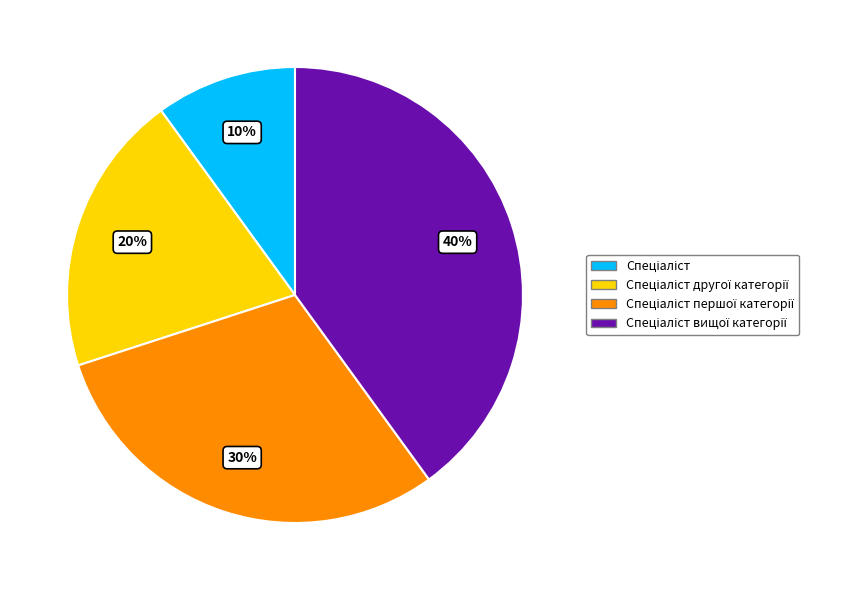

How many slices are in this pie chart?

4